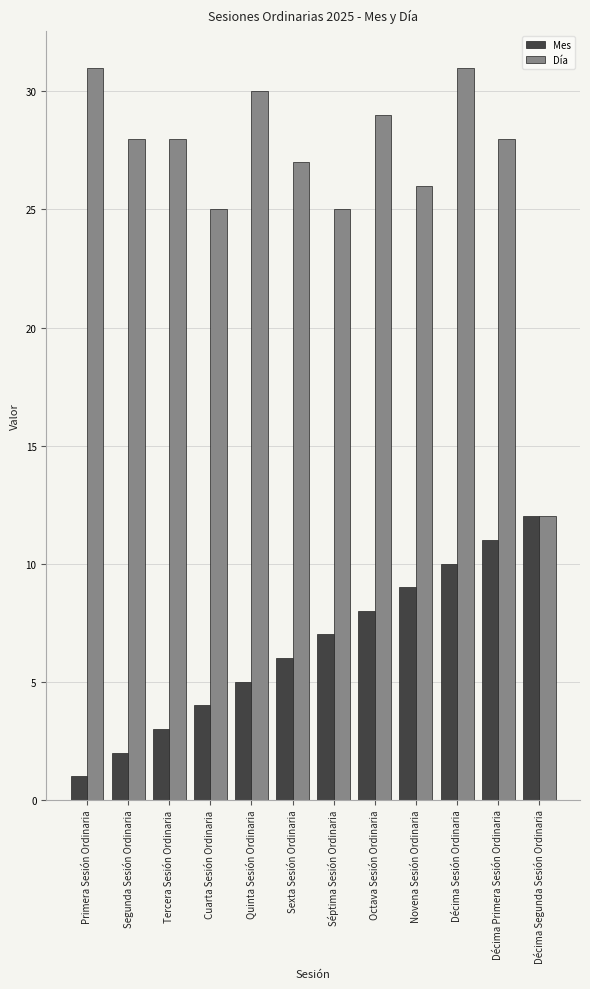

What is the value of the Mes bar at the 3rd from the left?

3